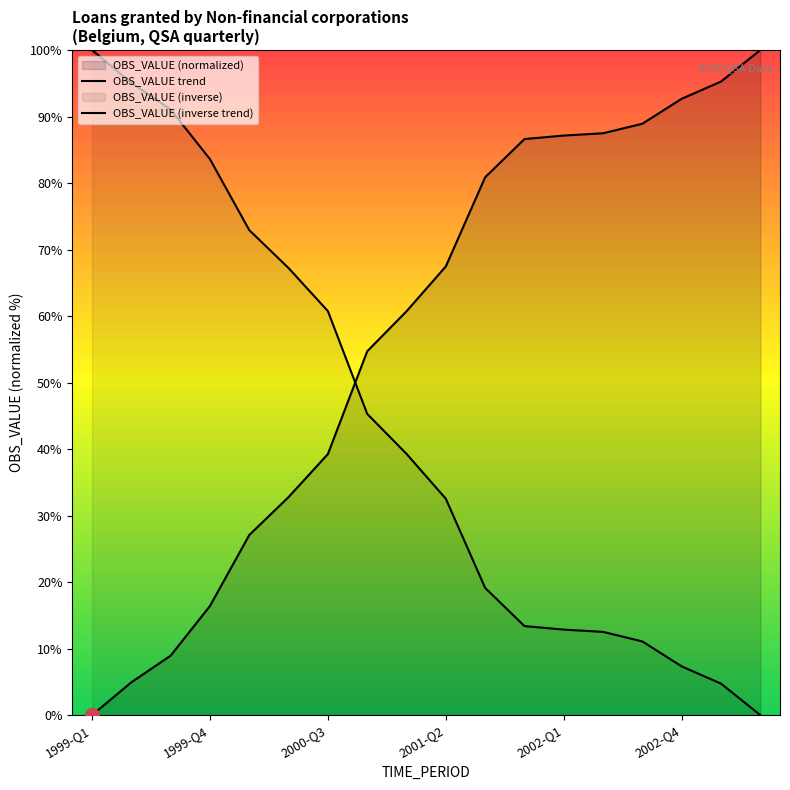

What position from the left is 2002-Q4?

16